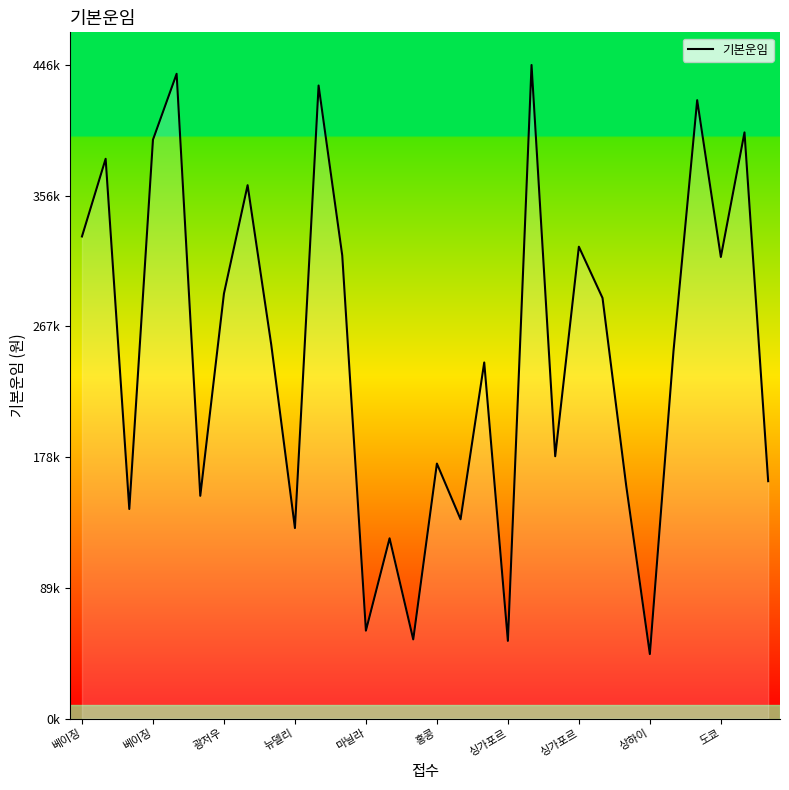

Does the chart display data point markers on the line(s)?

No